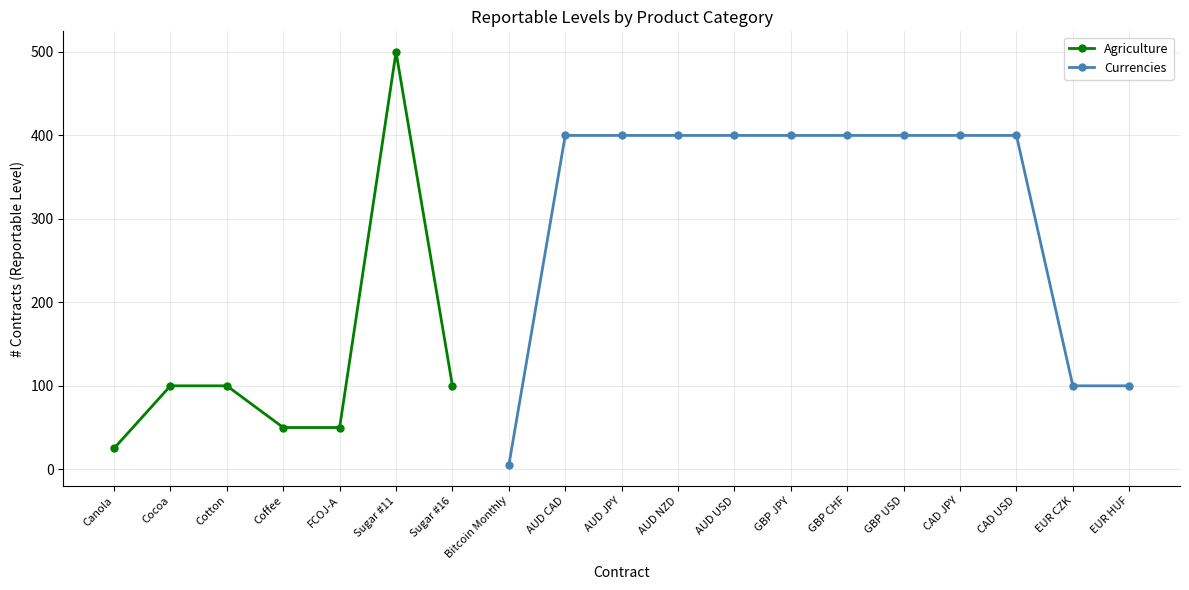

What is the difference between the second highest and second lowest values?

50